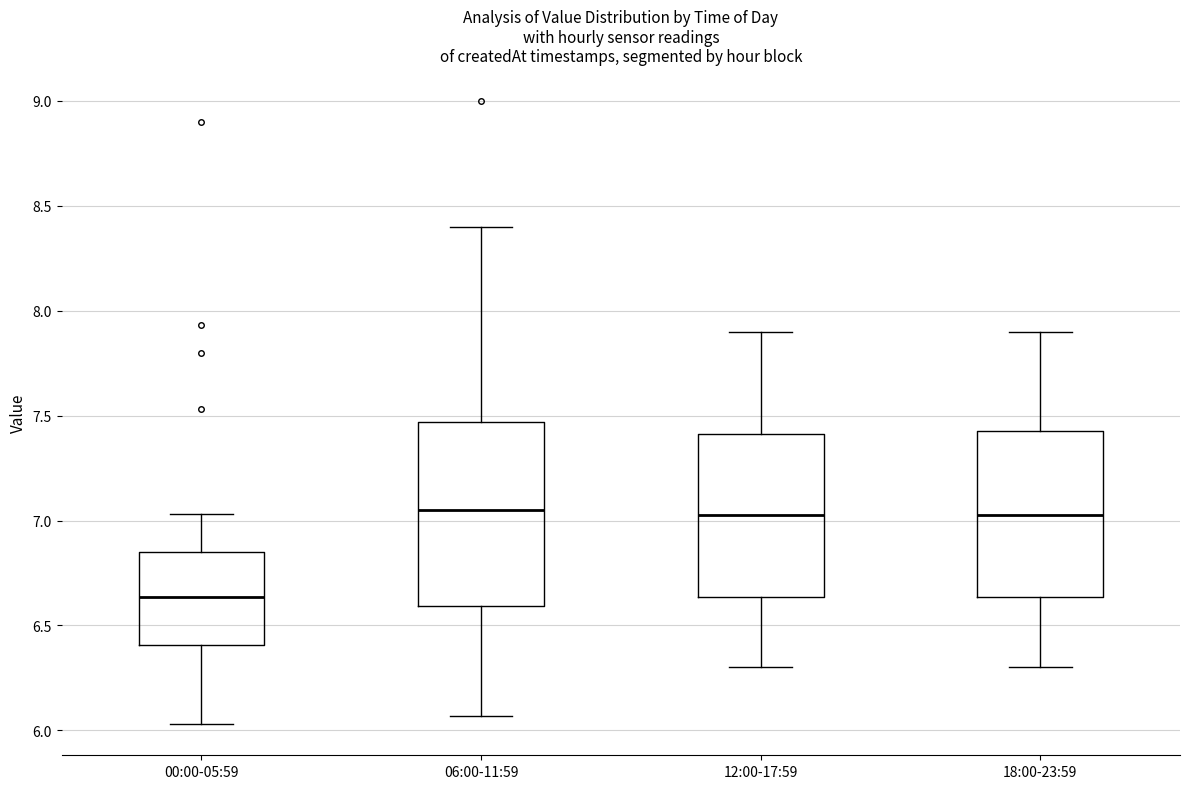

Reading left to right, transcribe this box plot: for each box, give where its median line is, the range the box spans, and where its two whiskers end, as read against the y-axis. The values are not printed on the chart, so give them approximately, as read against the axis.

00:00-05:59: median 6.65, box 6.40 to 6.85, whiskers 6.05 to 7.05
06:00-11:59: median 7.05, box 6.60 to 7.45, whiskers 6.05 to 8.40
12:00-17:59: median 7.05, box 6.65 to 7.40, whiskers 6.30 to 7.90
18:00-23:59: median 7.05, box 6.65 to 7.45, whiskers 6.30 to 7.90